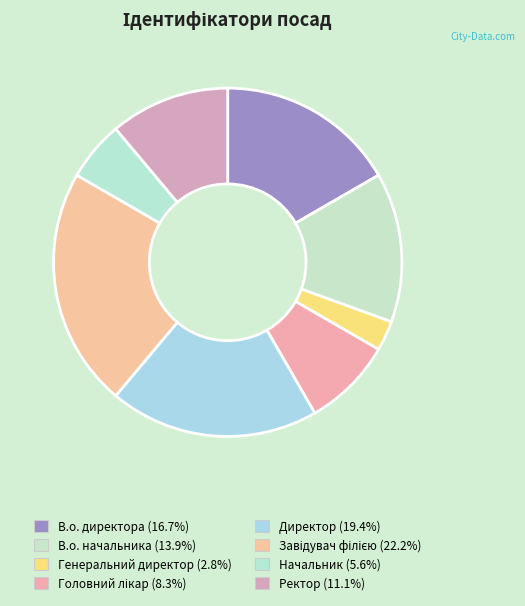

Does В.о. начальника account for over 50% of the chart?

No